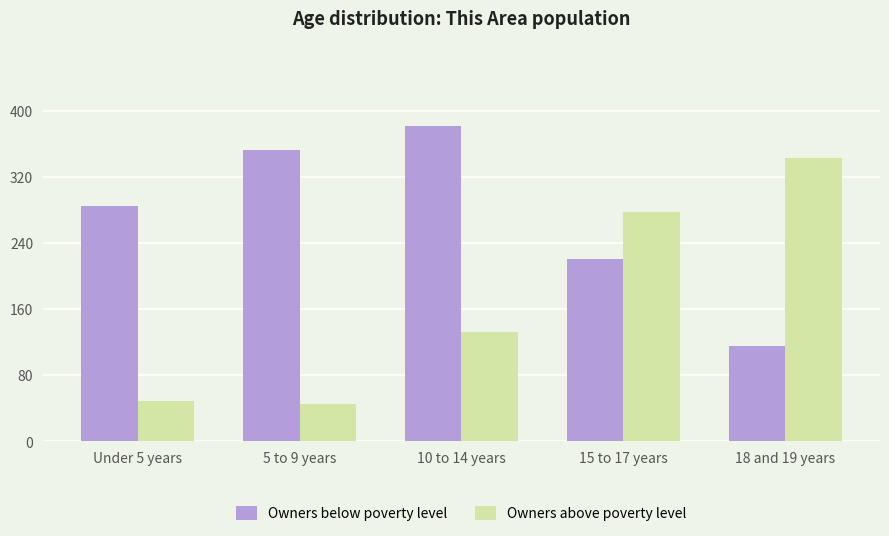

What is the average value of the Owners below poverty level series?

271